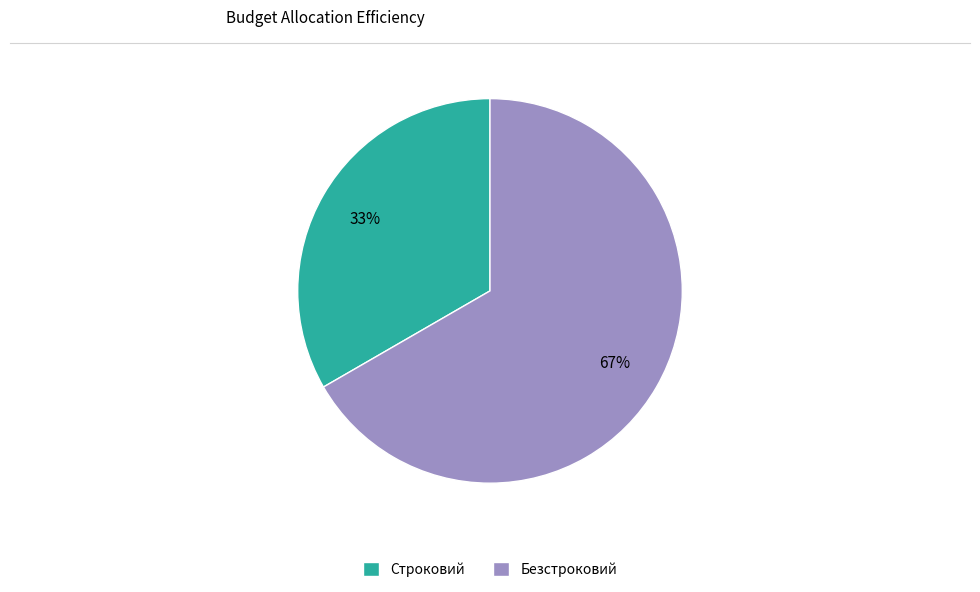

Combined, do Безстроковий and Строковий account for over 50%?

Yes